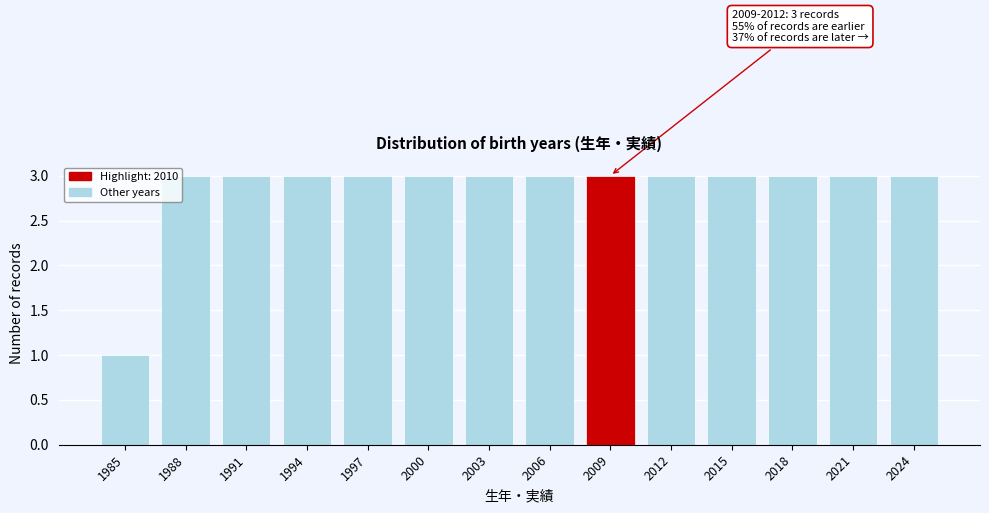

Reading left to right, transcribe all the data shown in this chart.

1	3	3	3	3	3	3	3	3	3	3	3	3	3